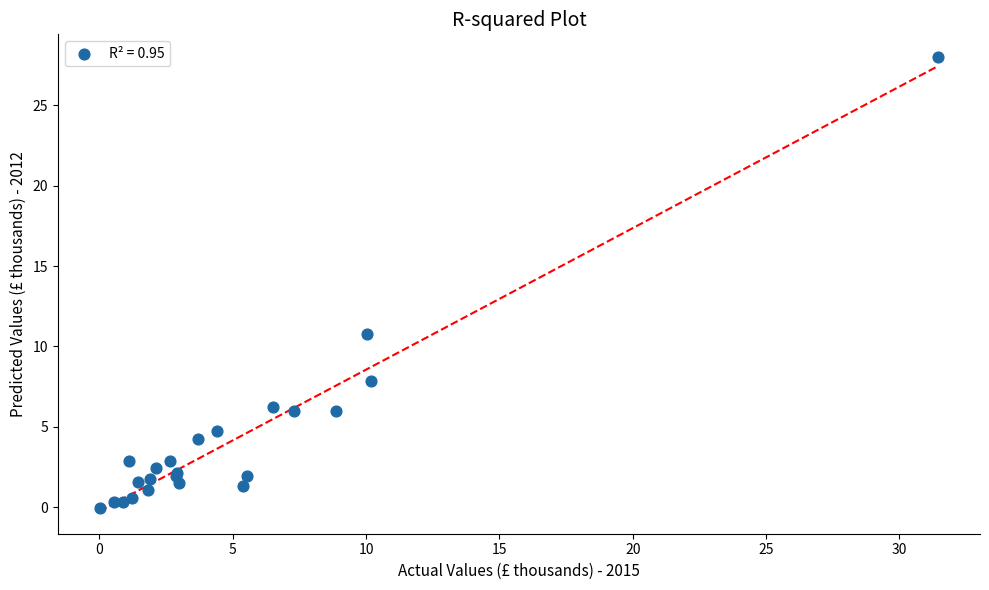

What Y value in the scatter plot is closest to 13?

10.8